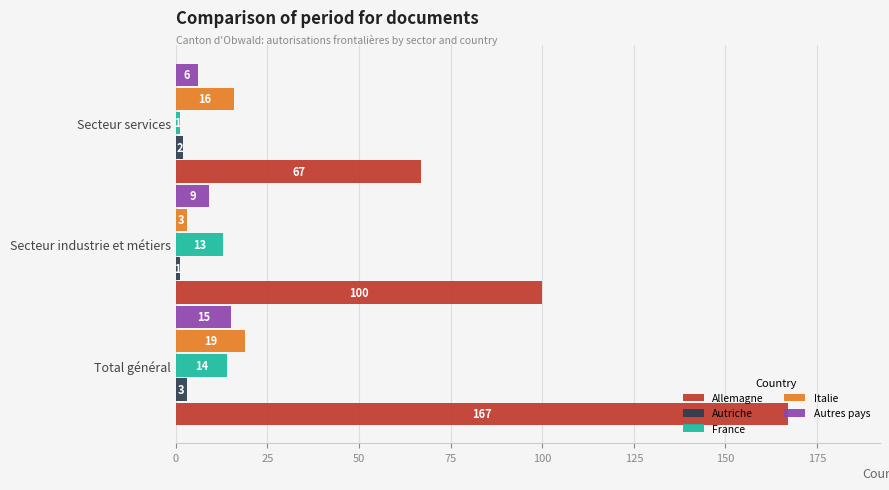

What is the average value of the Italie series?

13